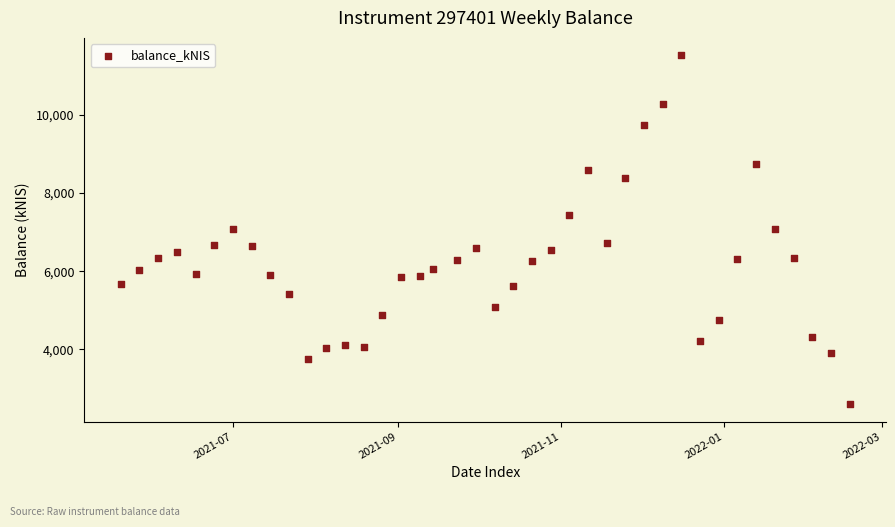

What is the range of Y values (max minus min)?

8921.2